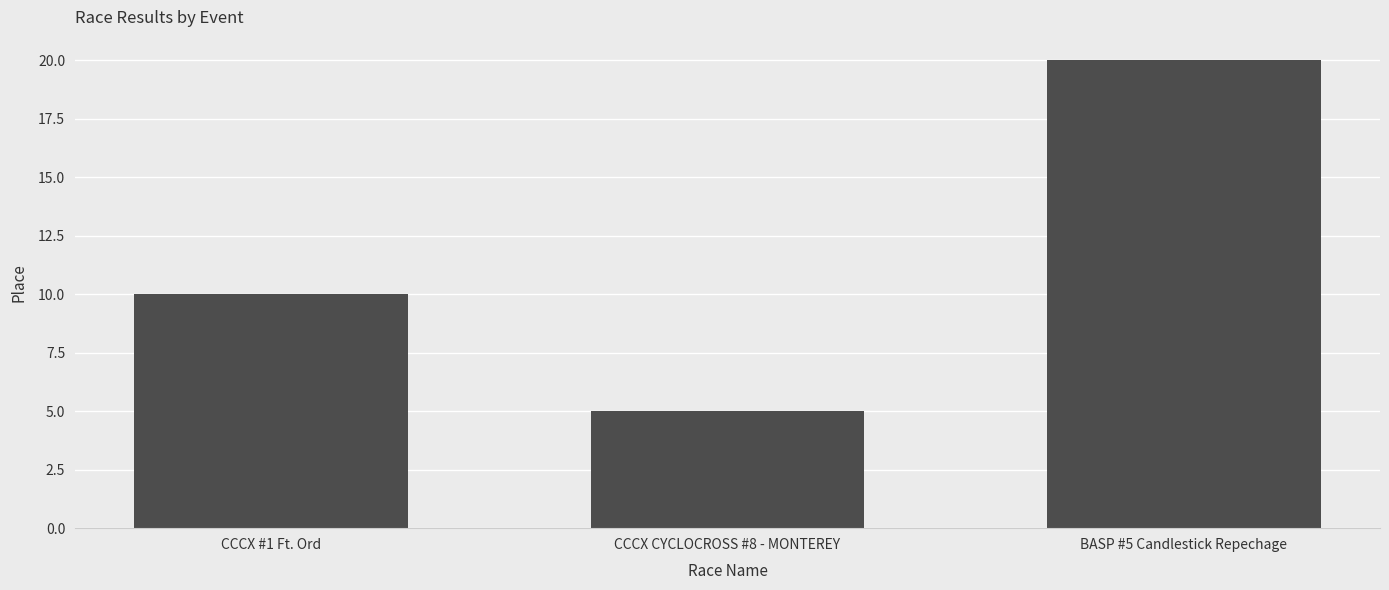

Reading left to right, extract all data points from this chart.

CCCX #1 Ft. Ord=10	CCCX CYCLOCROSS #8 - MONTEREY=5	BASP #5 Candlestick Repechage=20